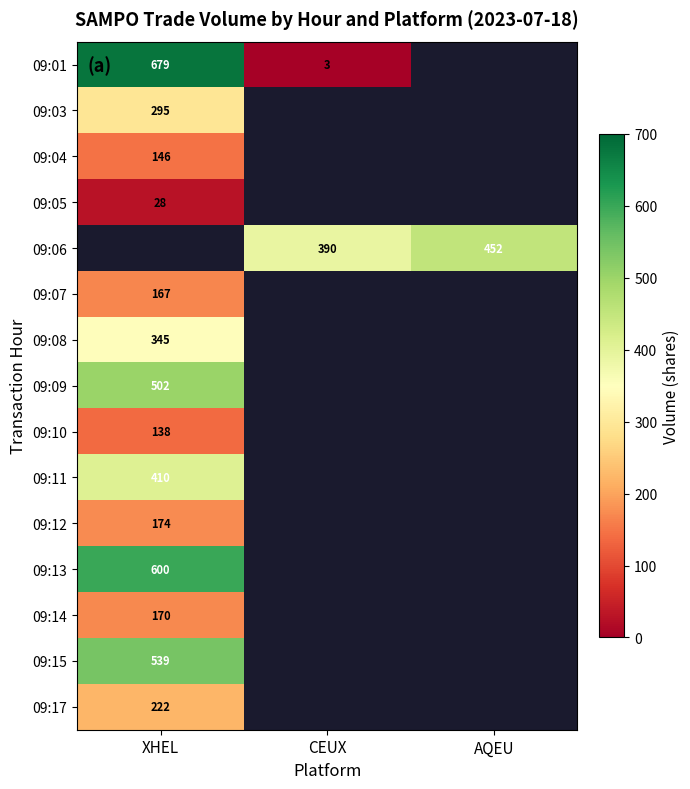

The value of 09:06 at CEUX is 390. True or false?

True